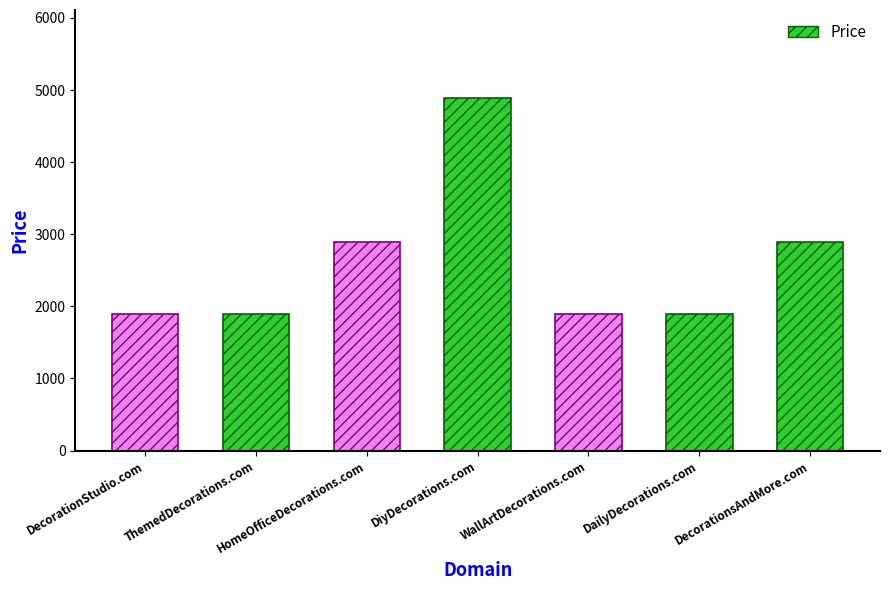

What is the ratio of the value at DecorationStudio.com to the value at WallArtDecorations.com?

1.0